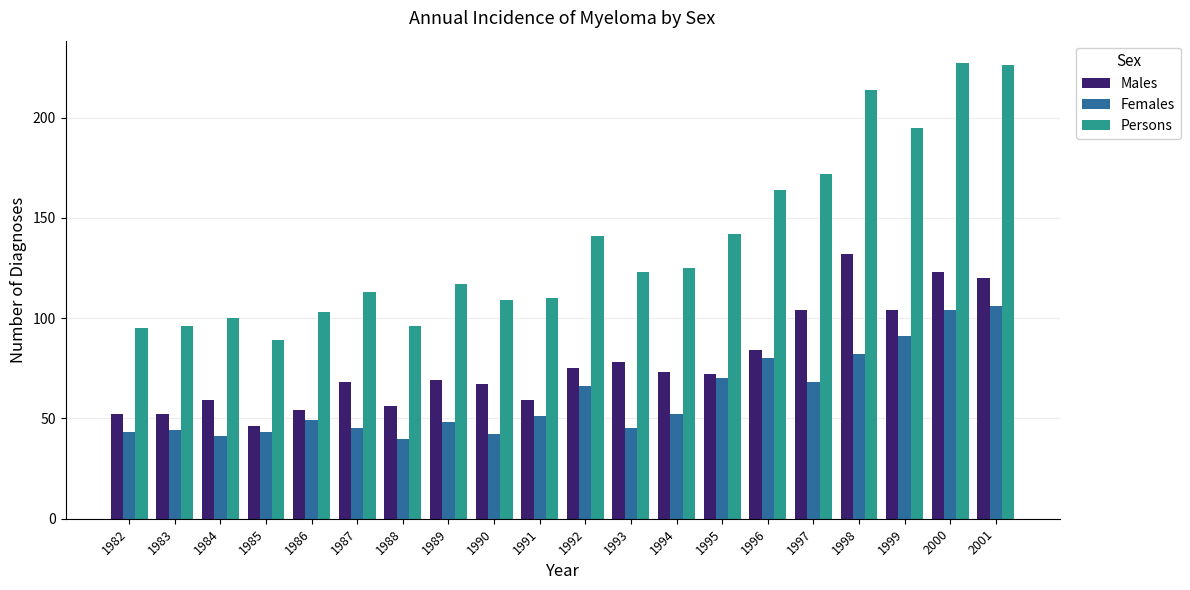

What are all the series names shown in the legend?

Males, Females, Persons